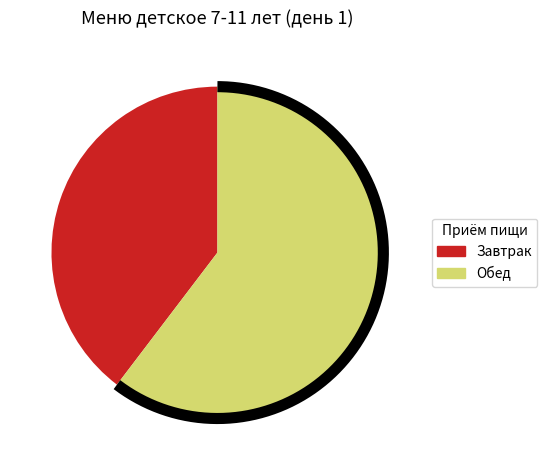

Approximately how many times larger is the value at Обед compared to Завтрак?

1.5